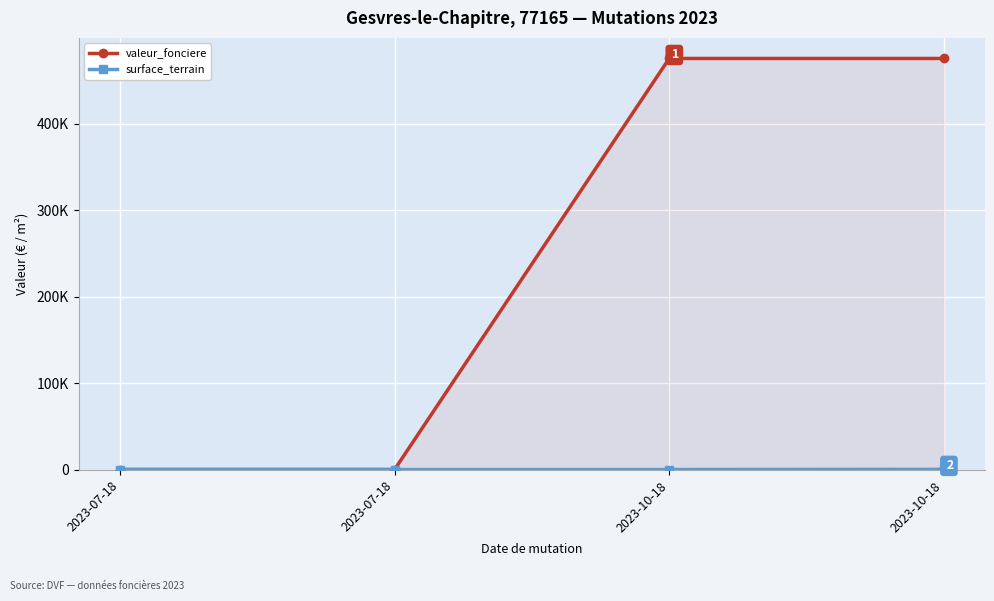

Count the valeur_fonciere values in the range 500 to 475500.

4